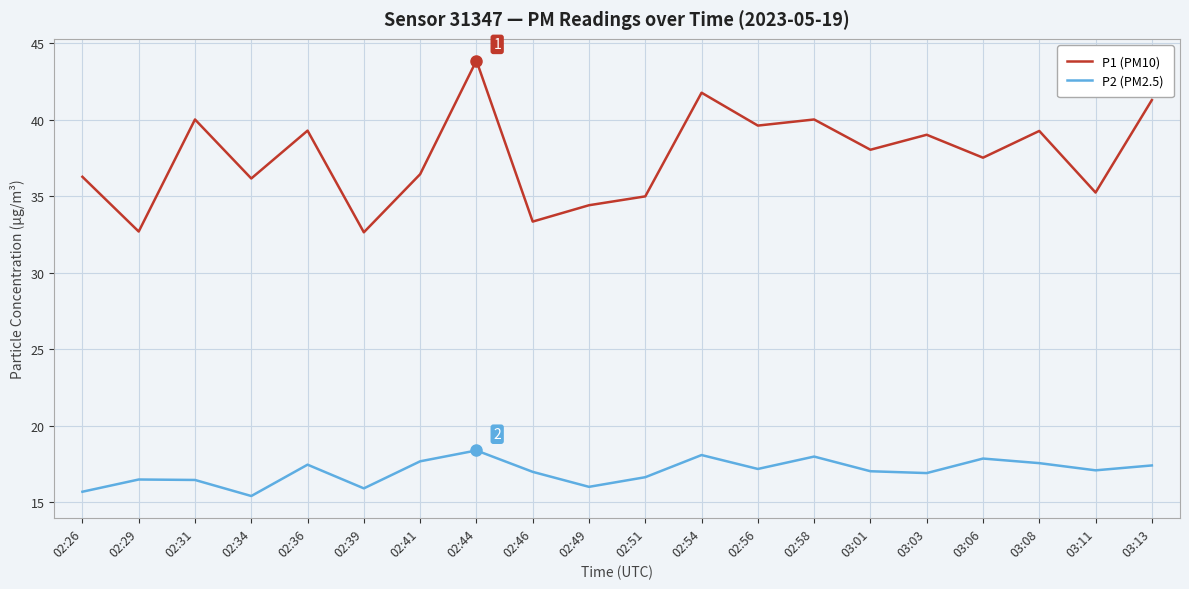

The P2 (PM2.5) series shows 9.8 at 02:44. True or false?

False